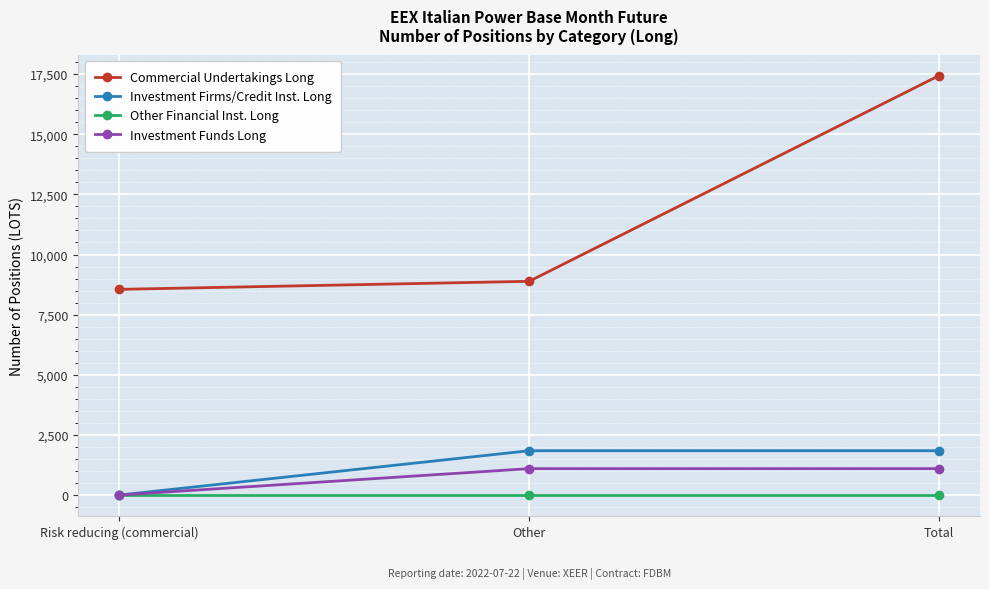

Which series has the largest range (max minus min)?

Commercial Undertakings Long